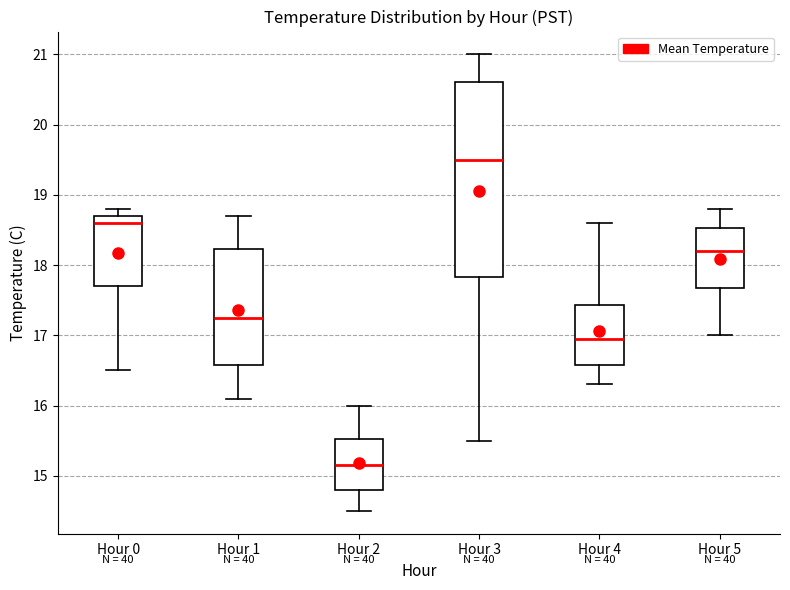

Where does the upper whisker of the box for Hour 0 end on the y-axis? The values are not printed on the chart, so give them approximately, as read against the axis.

18.8